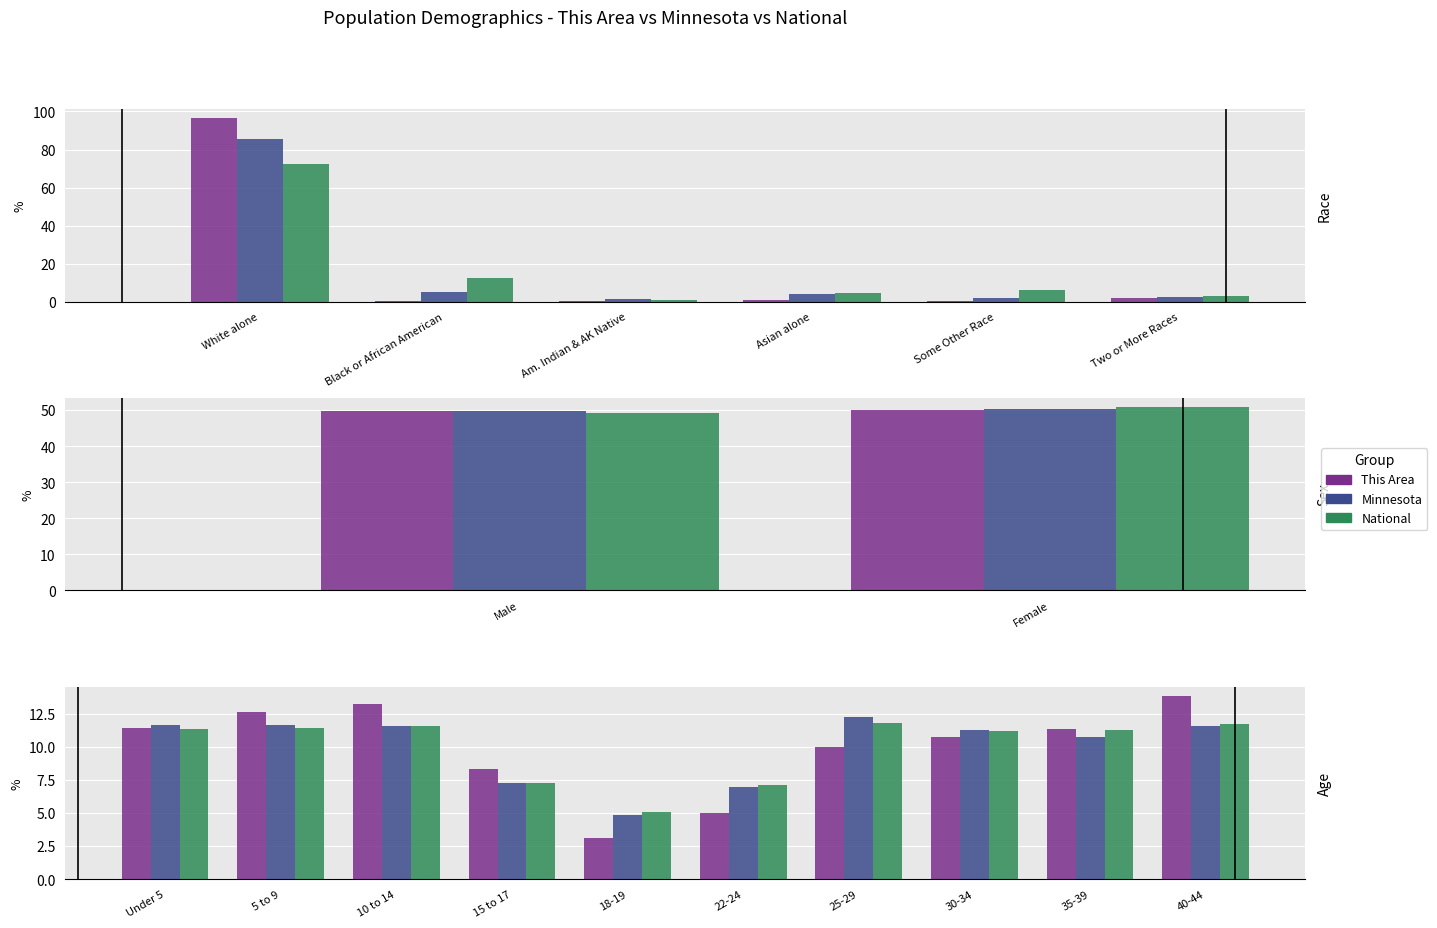

What are all the series names shown in the legend?

This Area, Minnesota, National